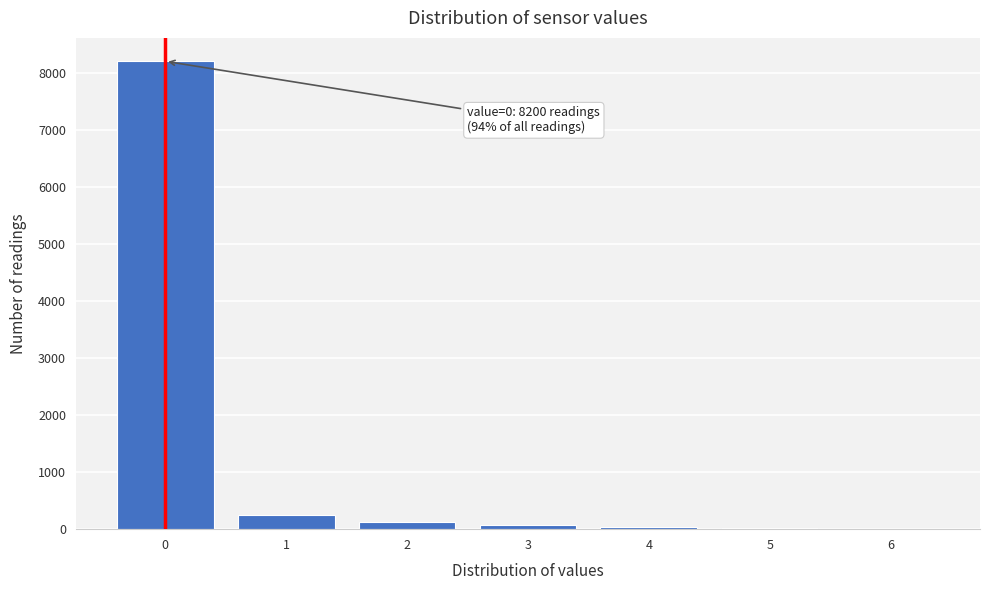

Over which range of the x-axis is the bar tallest?

-0.5 to 0.5